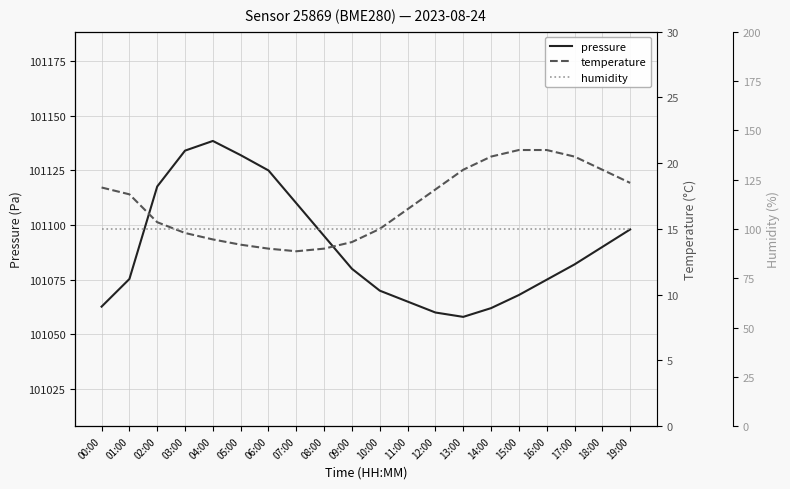

At which label does pressure first exceed 101082?

02:00